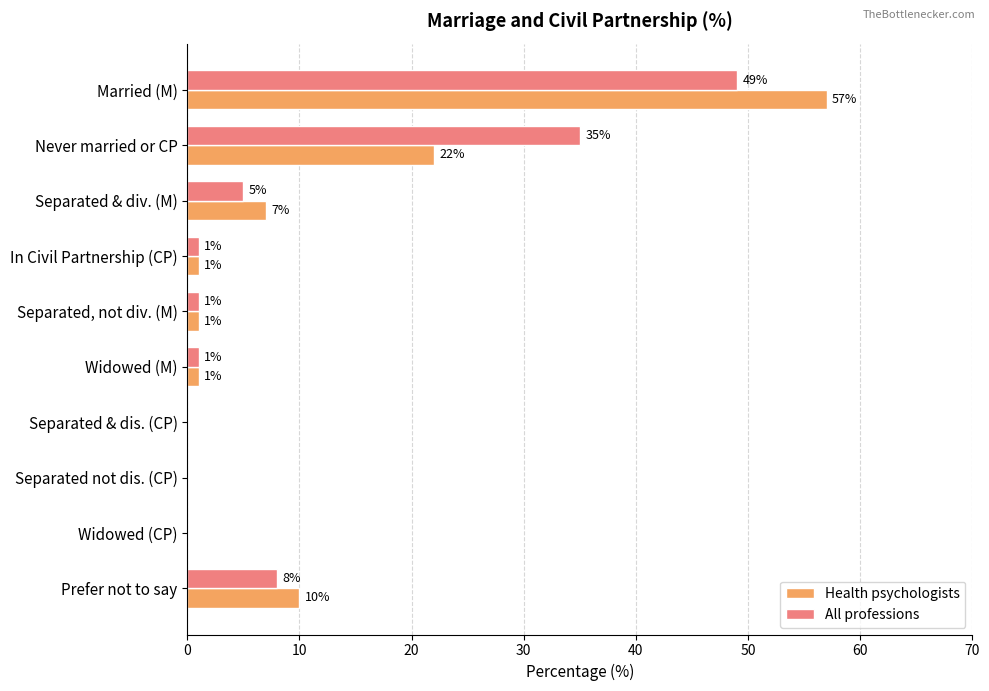

What is the sum of the Health psychologists values at Separated & dis. (CP) and Separated & div. (M)?

7